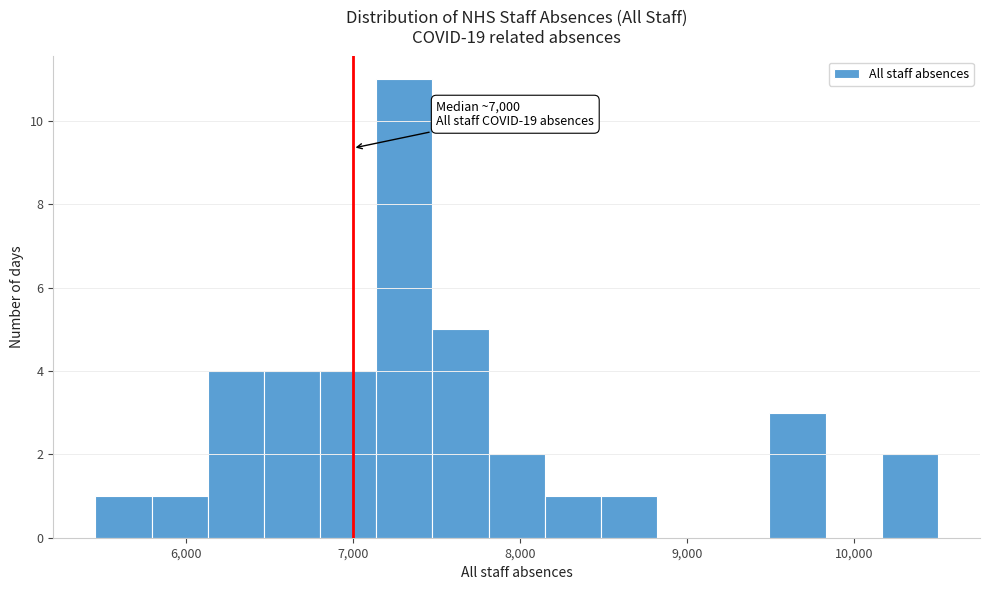

Read against the x-axis, roughly where is the centre of the tallest bar?

7300